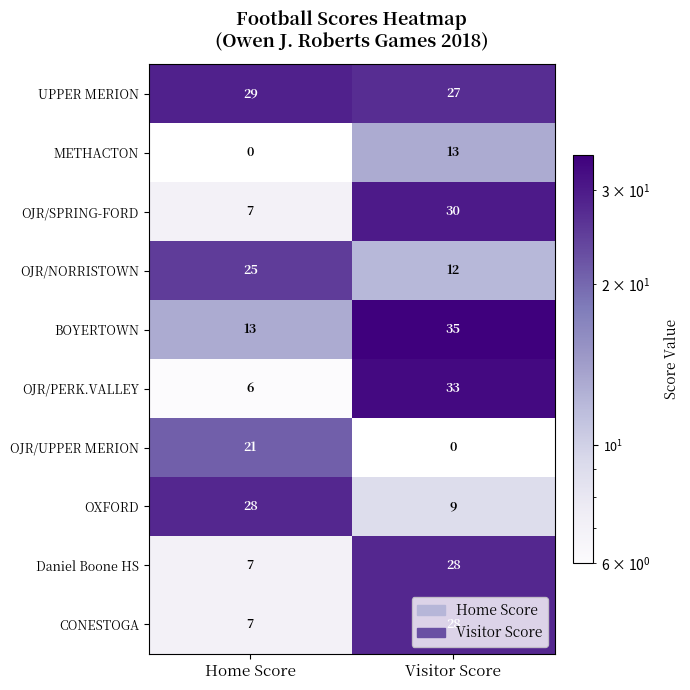

Which category has the lowest value in the OJR/PERK.VALLEY series?

Home Score